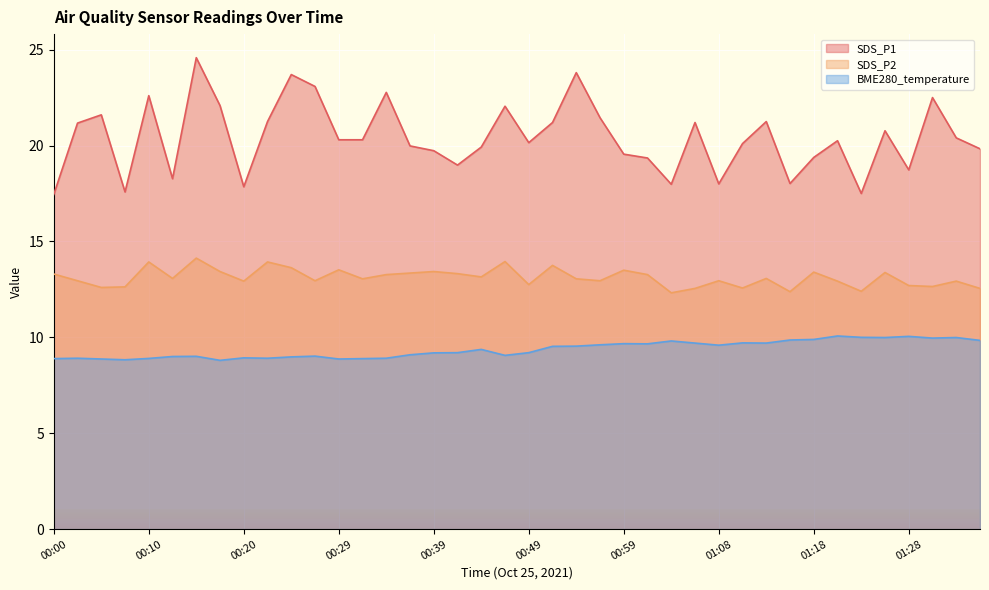

How many categories are shown in the chart?

40